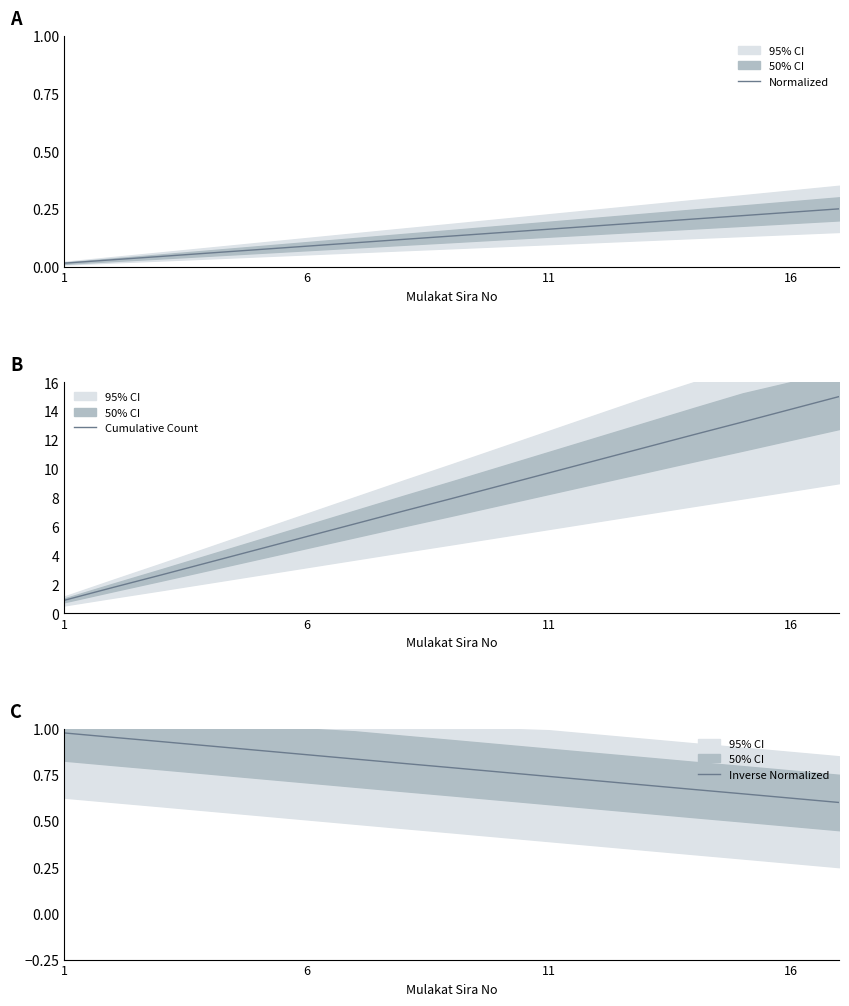

What is the average value of the Normalized series?

0.1